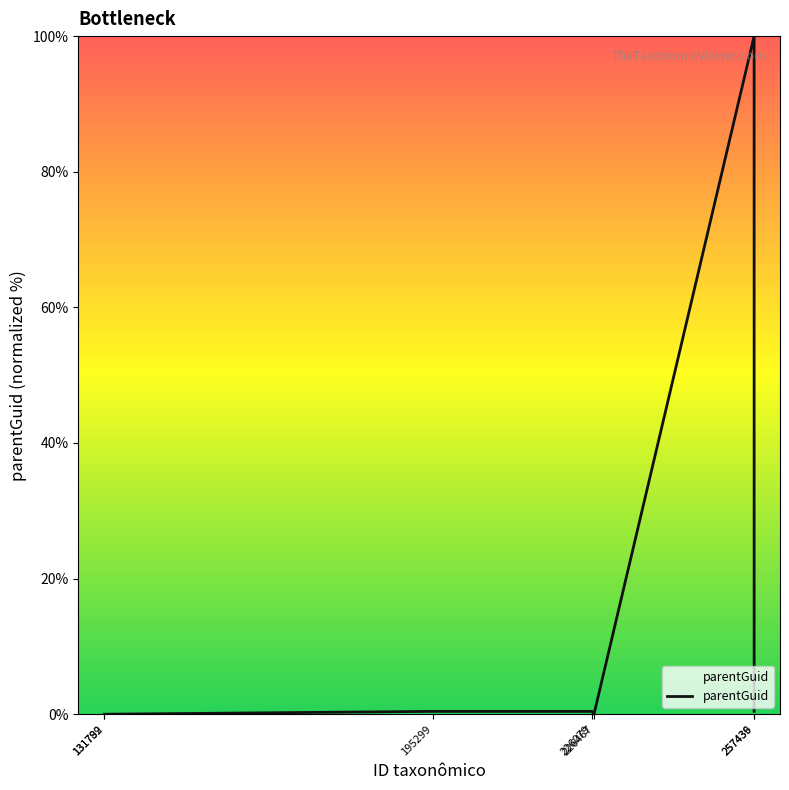

Does the chart display data point markers on the line(s)?

No